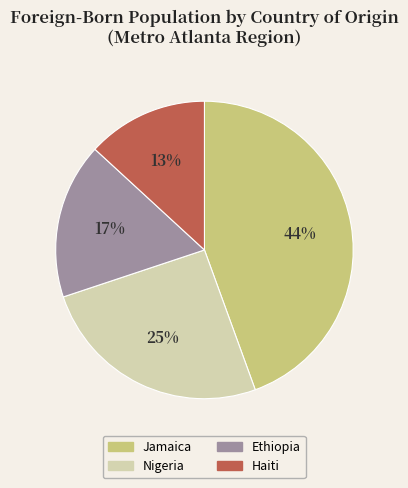

To the nearest percent, what portion does Ethiopia represent?

17%